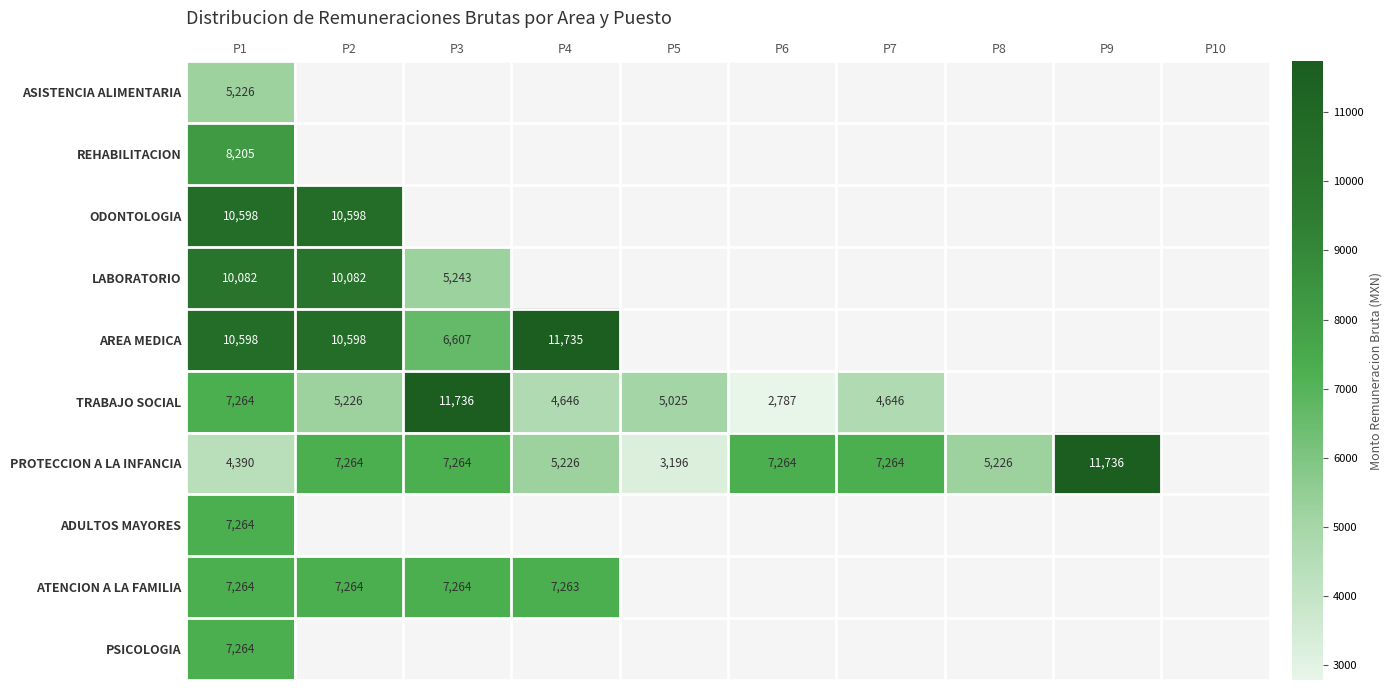

What is the spread (max minus min) of values at P1?

6208